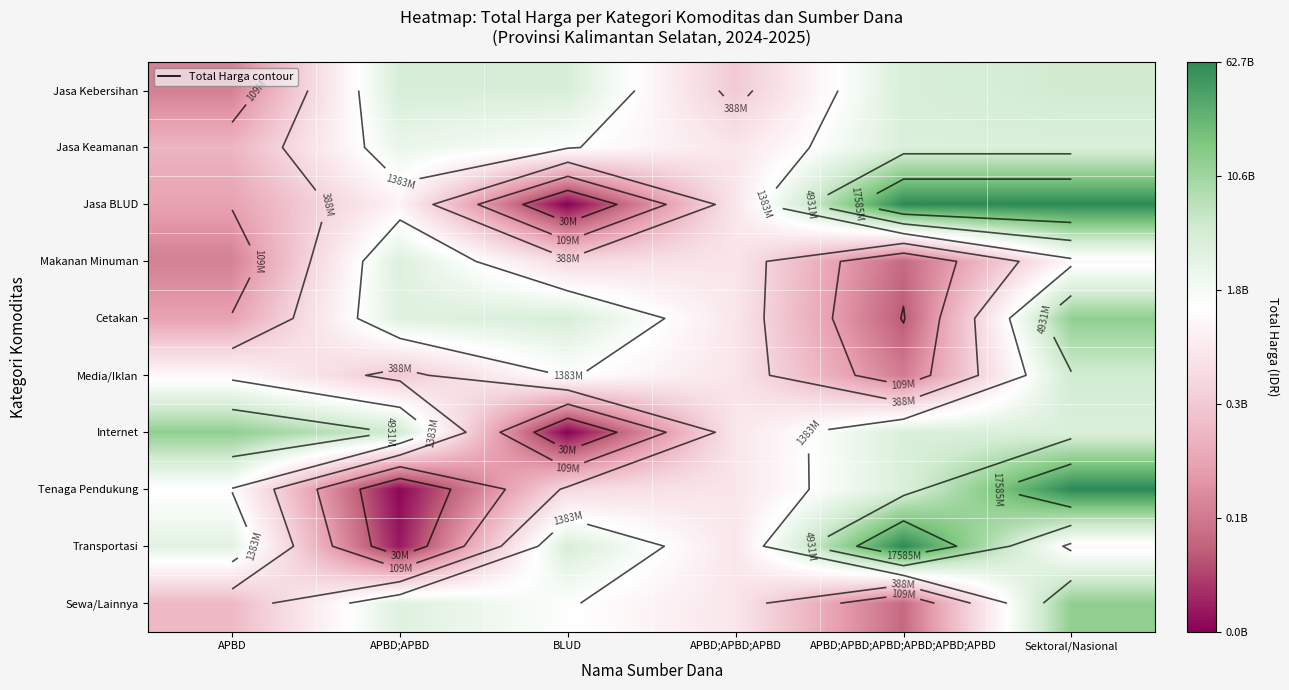

What is the total value across all series at Sektoral/Nasional?

98.4